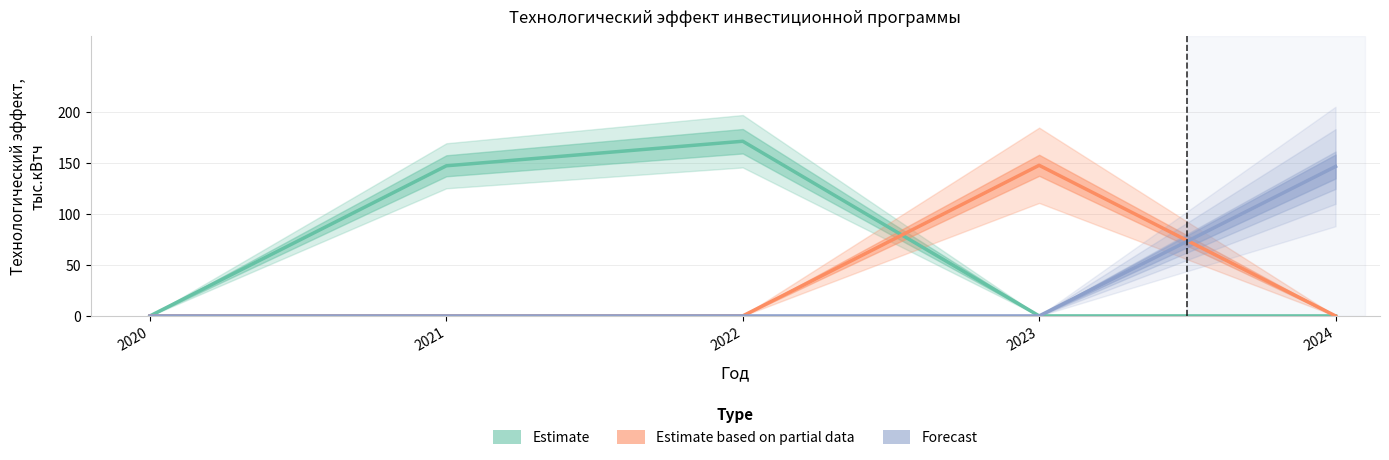

Which label corresponds to the largest value in the chart?

2022